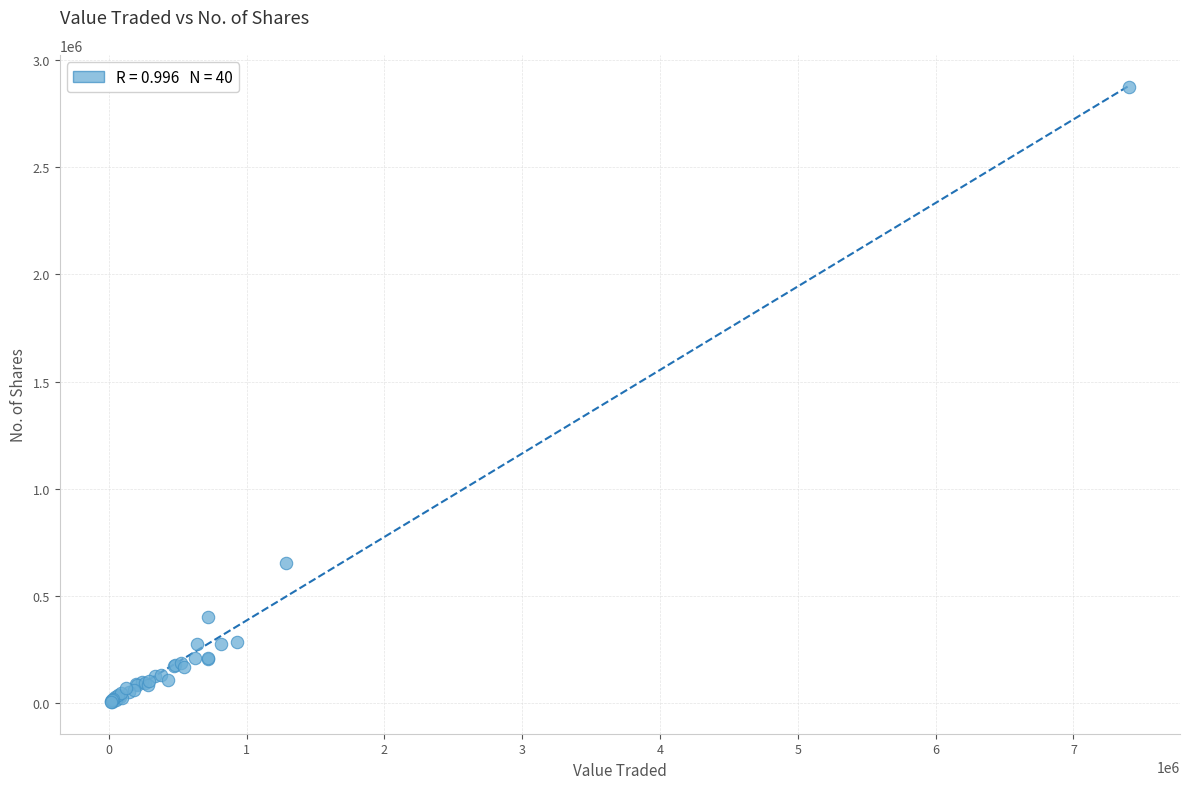

What Y value in the scatter plot is closest to 1440907?

653219